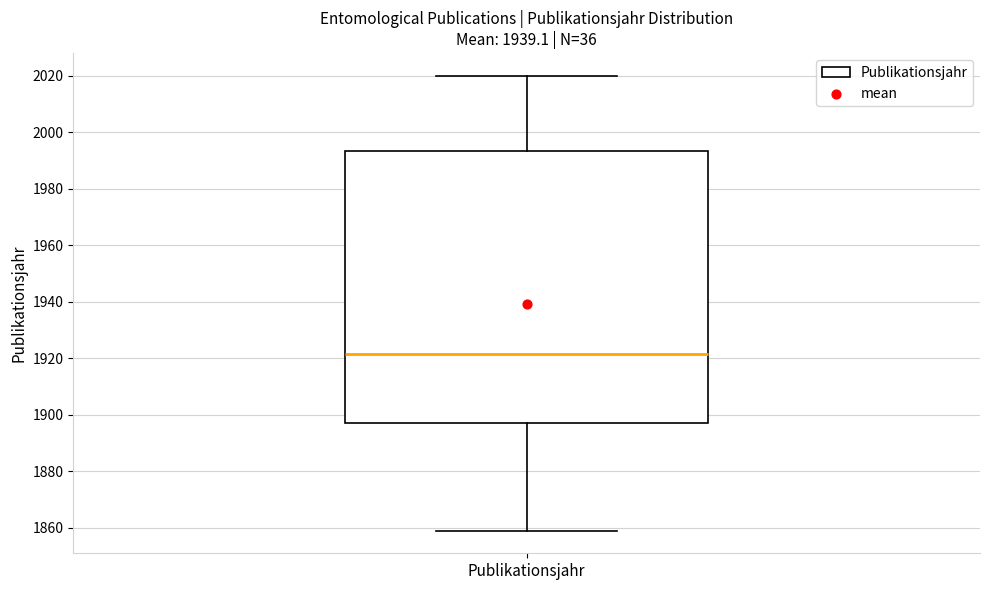

Where is the upper edge of the box for Publikationsjahr on the y-axis? The values are not printed on the chart, so give them approximately, as read against the axis.

1994